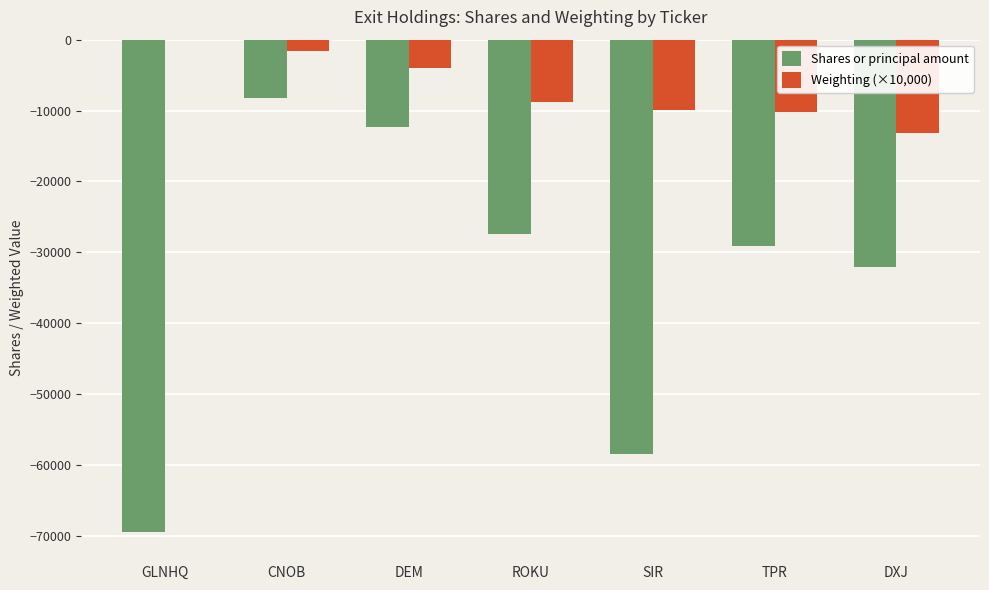

How many values in the Shares or principal amount series exceed -29070?

3